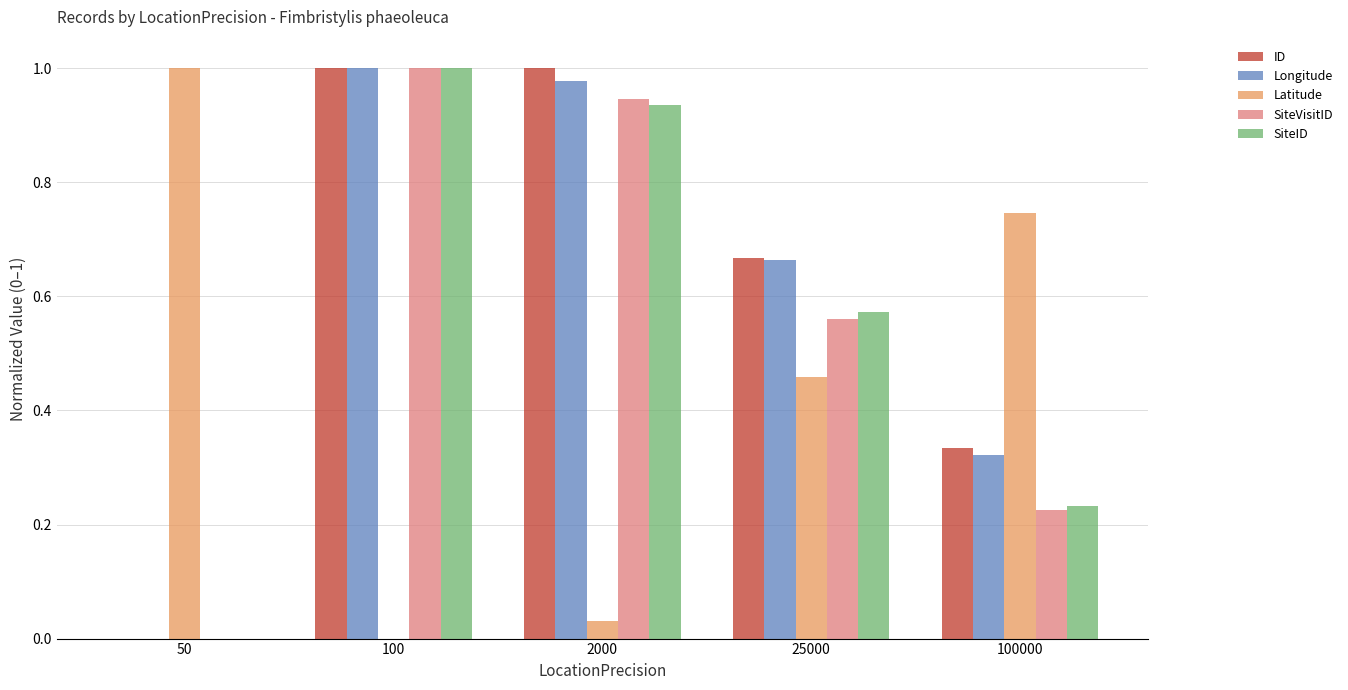

What is the sum of the Longitude values at 2000 and 100000?

1.3